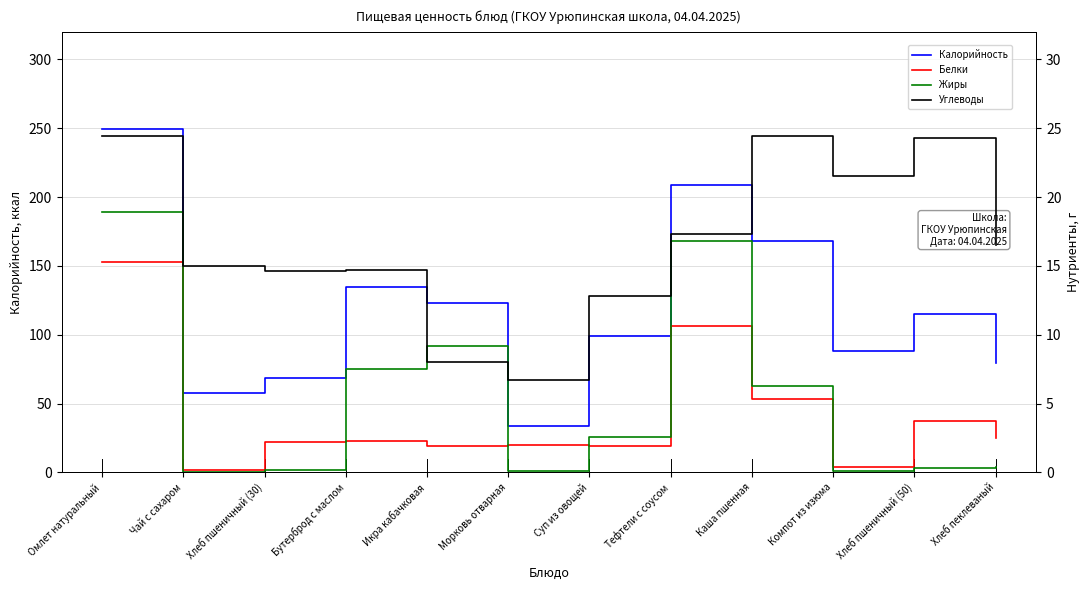

What is the greatest value displayed?

249.4